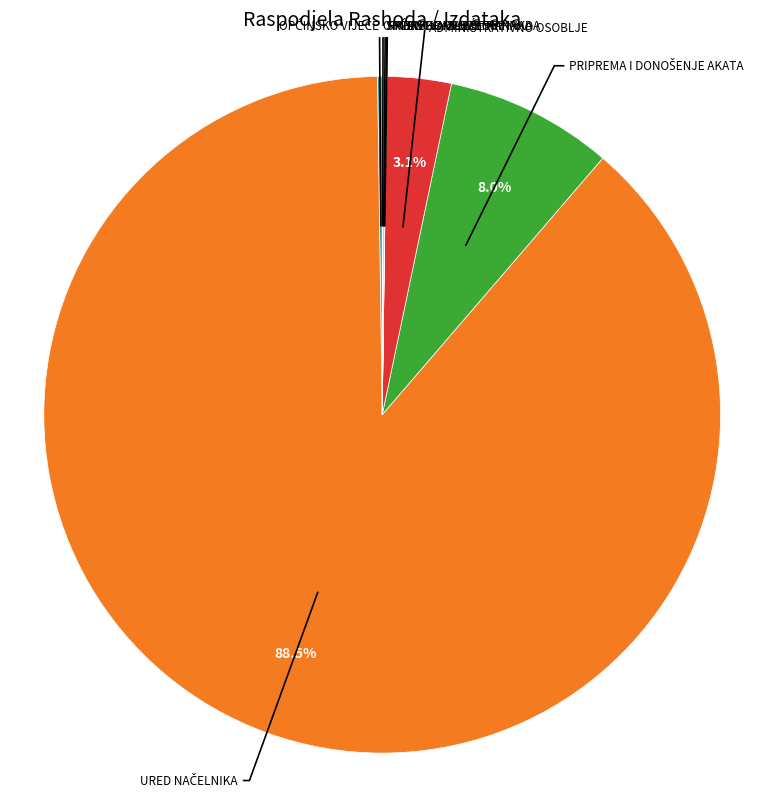

Is there any slice that represents more than half of the pie?

Yes